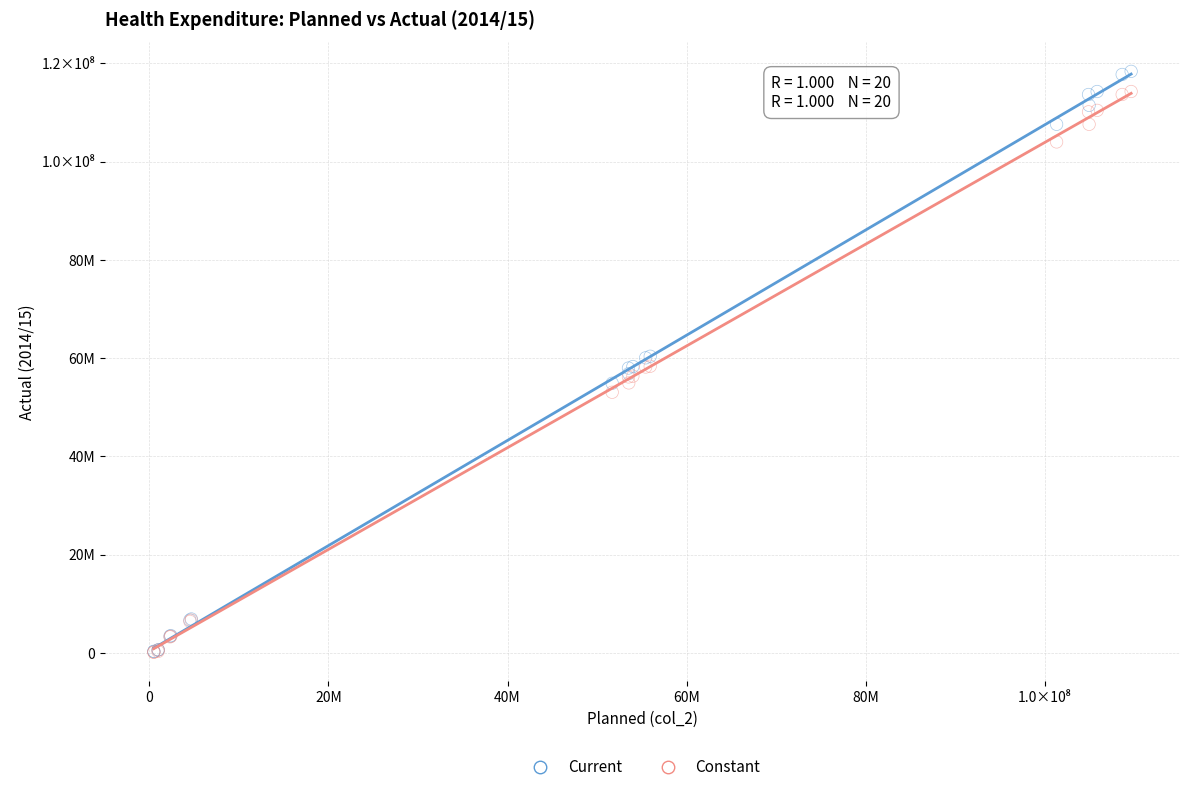

What are all the series names shown in the legend?

Current, Constant